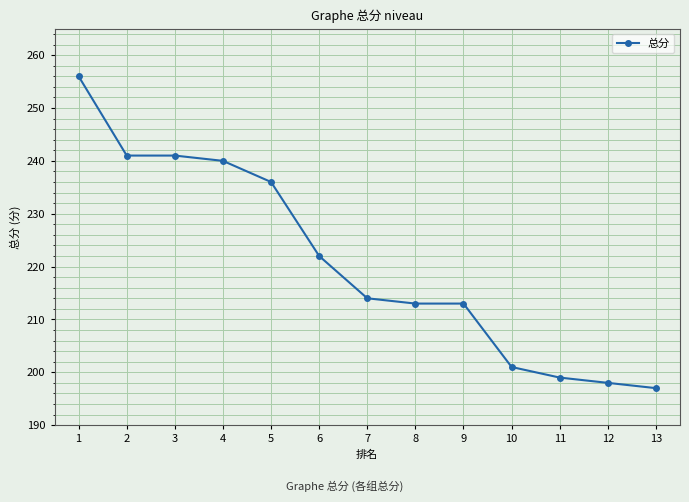

At which category does the chart reach its minimum across all series?

13